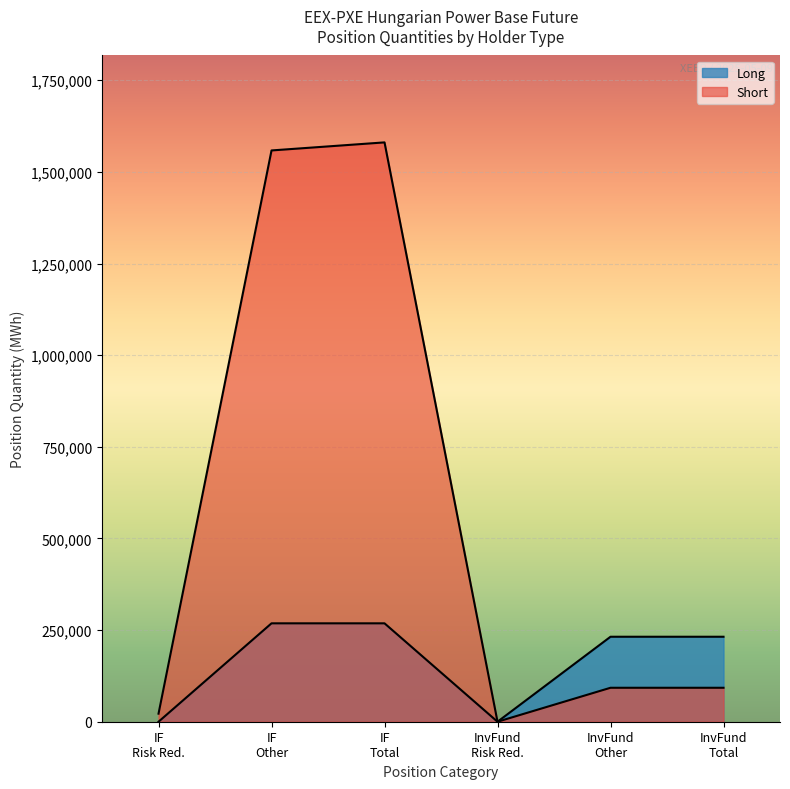

True or false: Long and Short cross at least once.

False